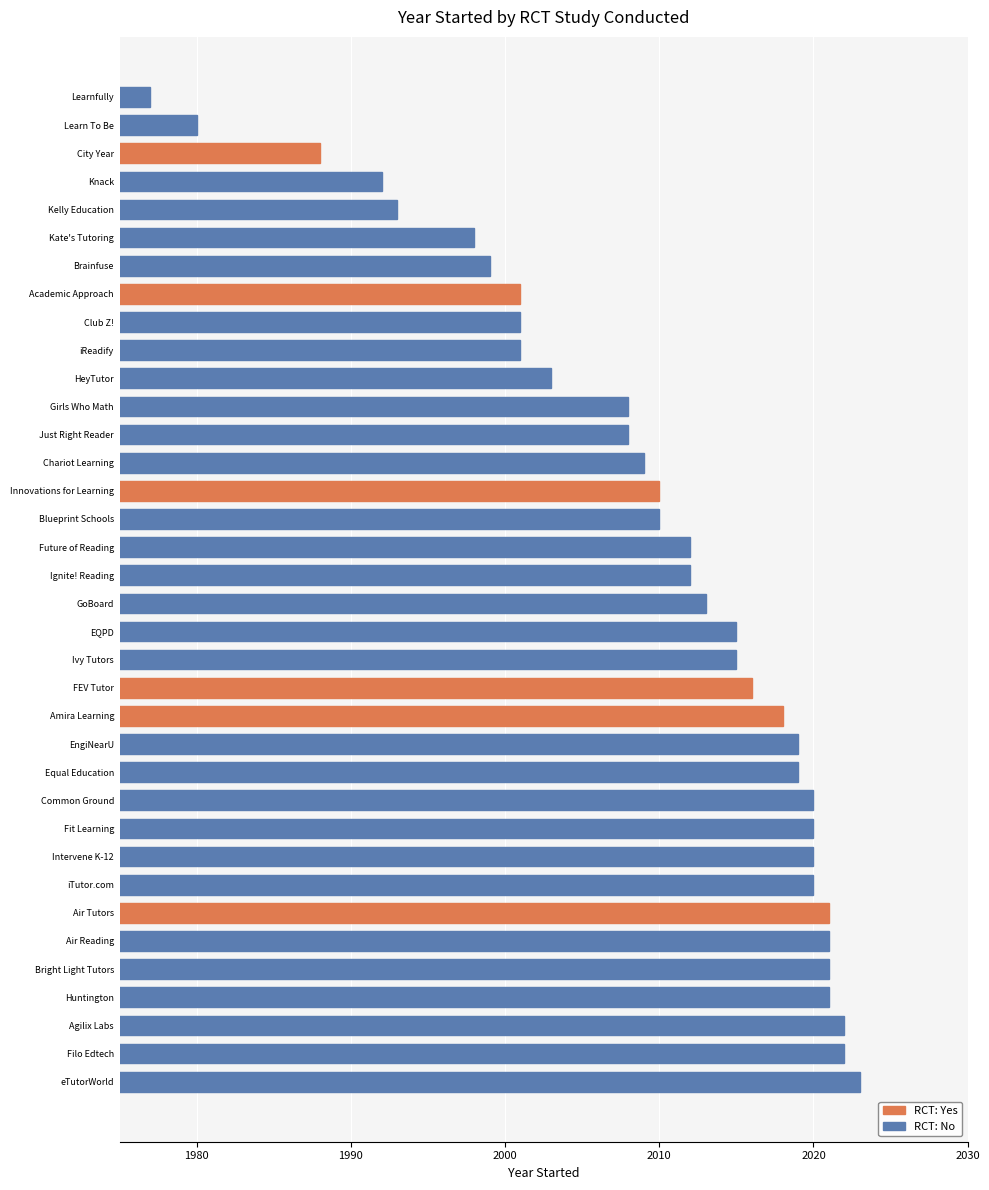

Between Filo Edtech and EQPD, which is larger?

Filo Edtech